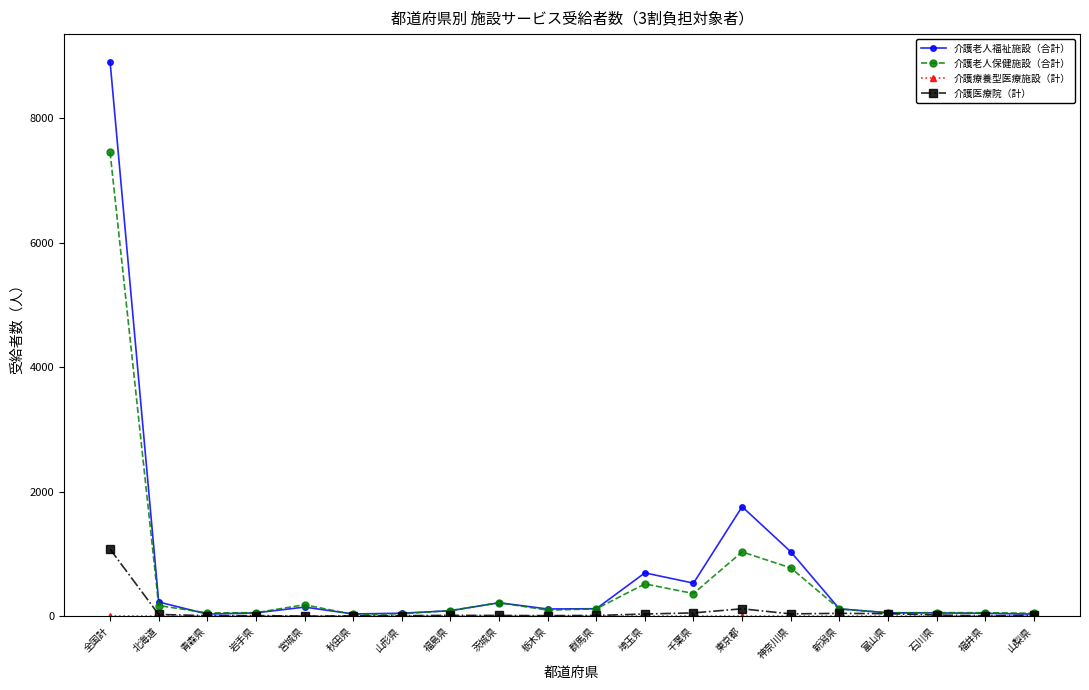

The 介護老人福祉施設（合計） series shows 575 at 神奈川県. True or false?

False